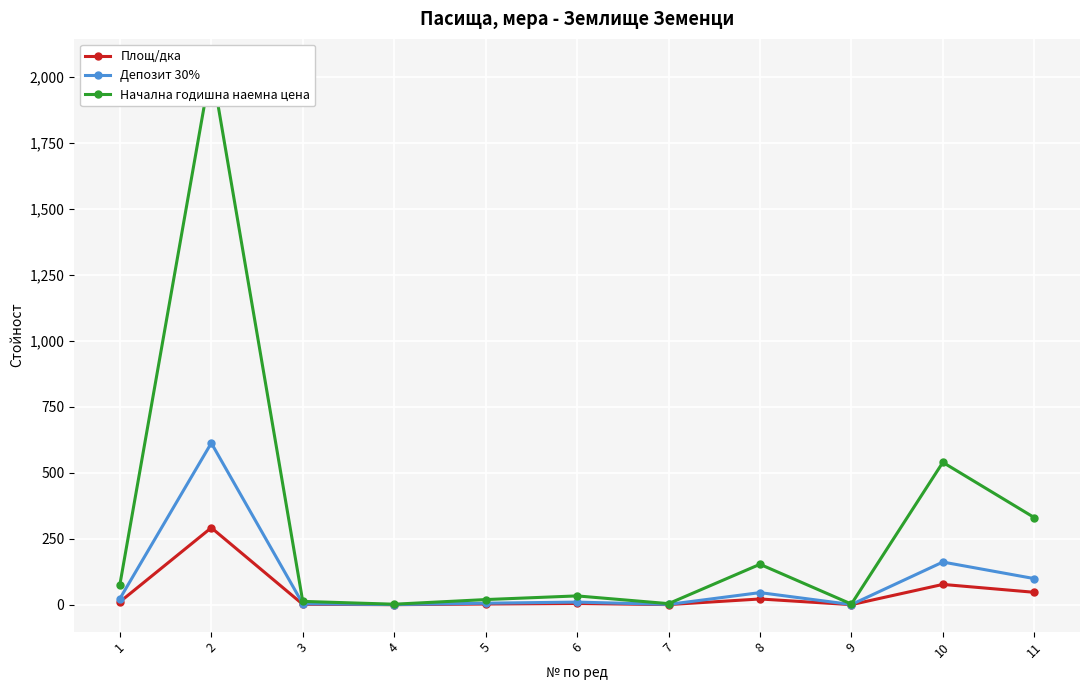

How many lines are shown in the chart?

3